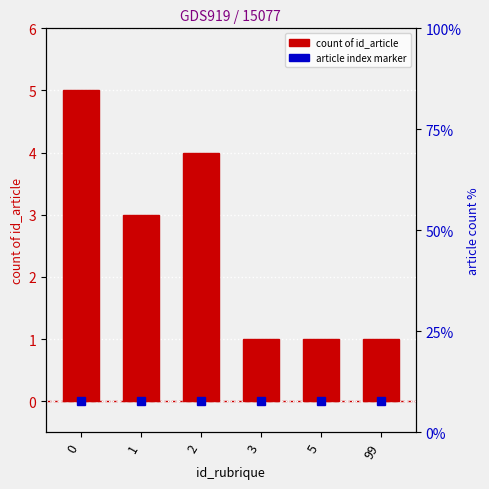

How many data points does each series have?

6